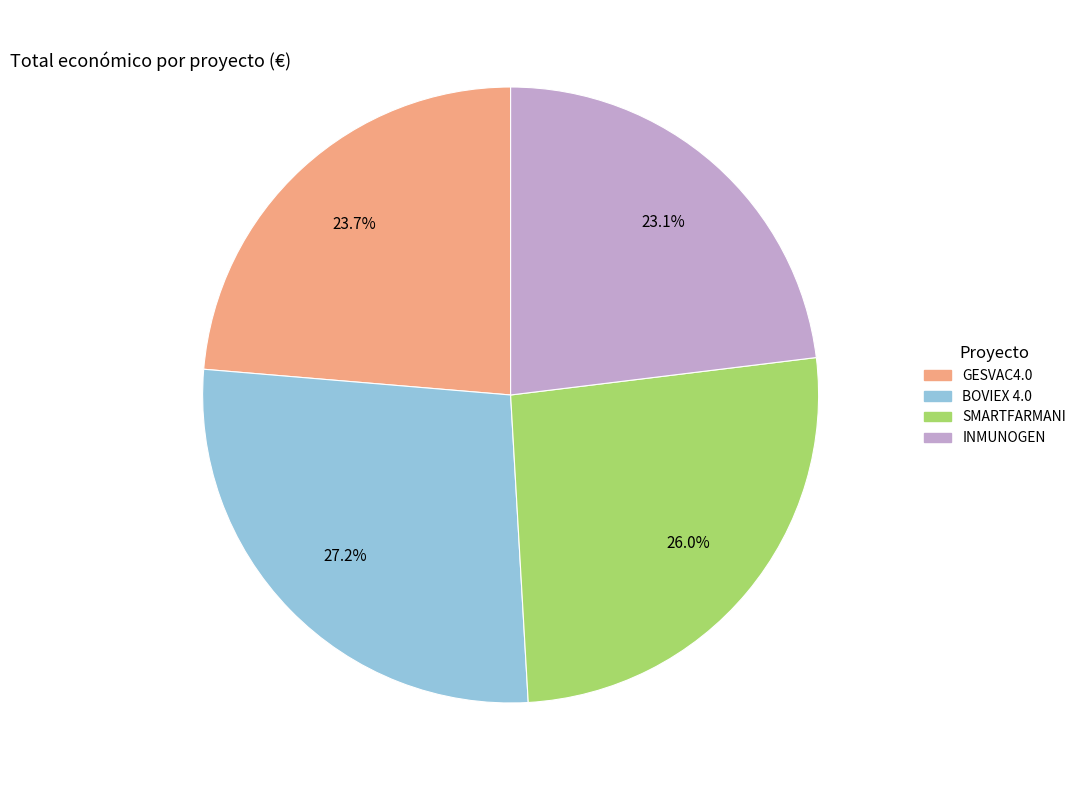

To the nearest percent, what percentage of the pie is SMARTFARMANI?

26%